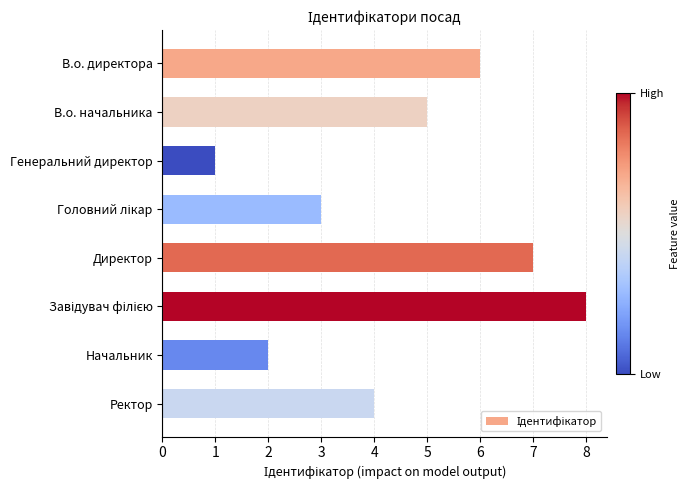

At which label is the value closest to 4?

Ректор